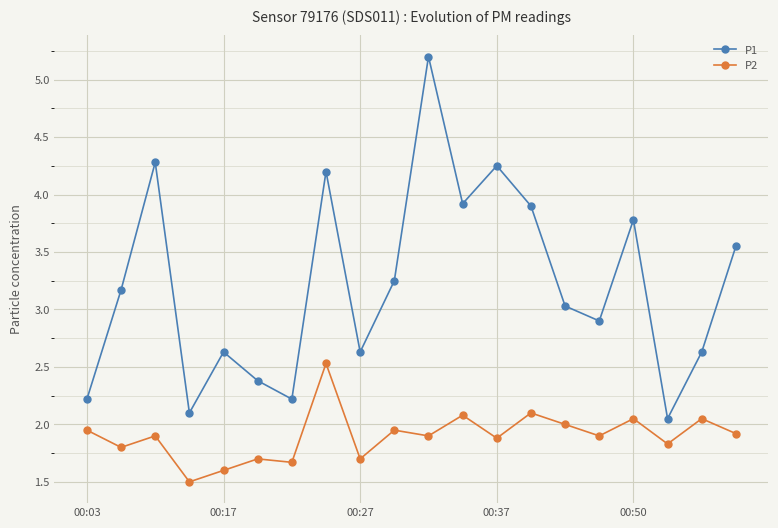

In P1, how many points are lower than both neighbors (excluding endpoints)?

6